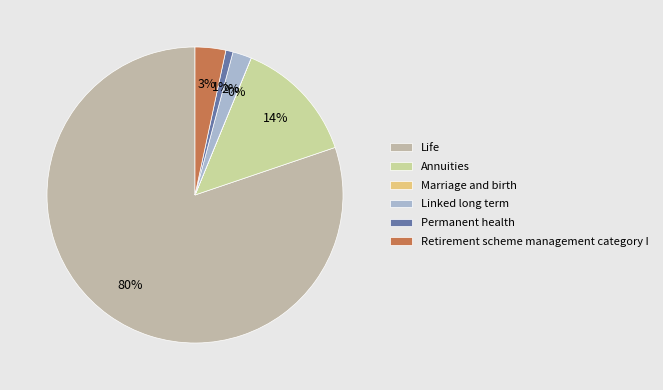

Does Annuities account for over 50% of the chart?

No